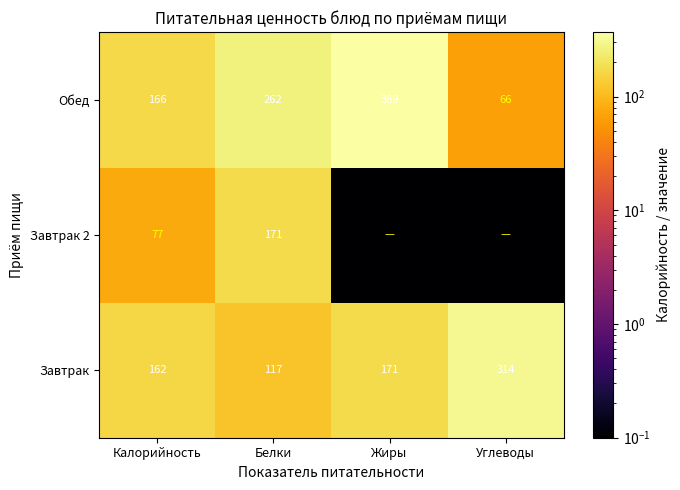

Rank the categories by Обед value from lowest to highest.

Углеводы, Калорийность, Белки, Жиры